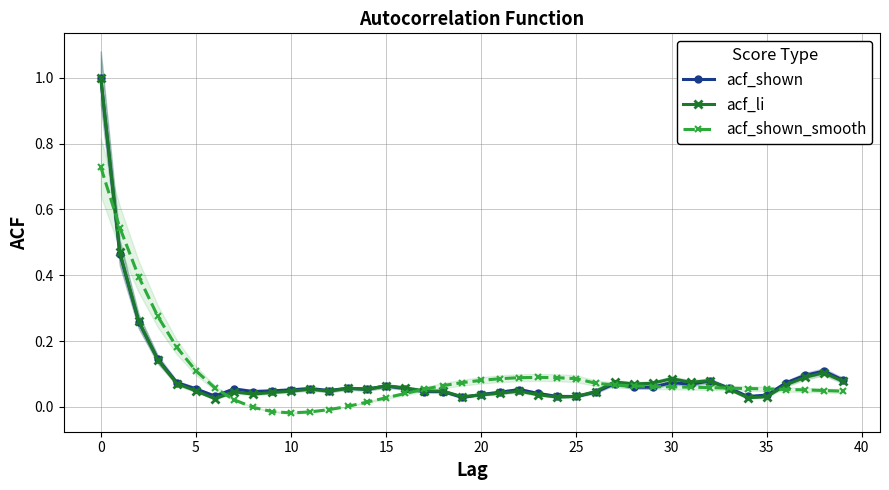

What are all the series names shown in the legend?

acf_shown, acf_li, acf_shown_smooth